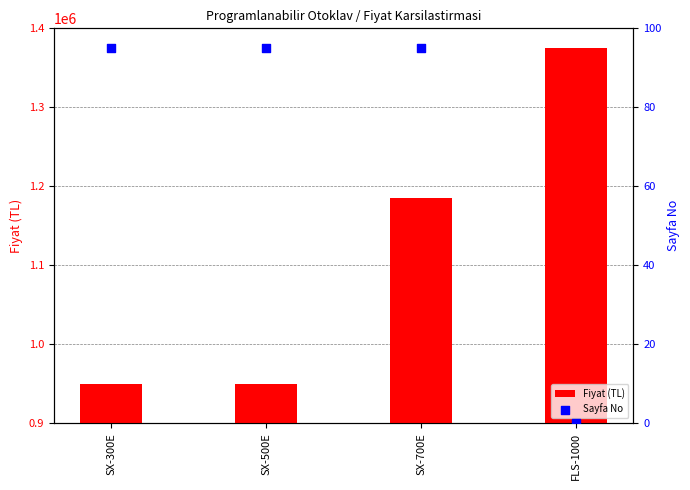

At how many categories does at least one series exceed 1140354?

2